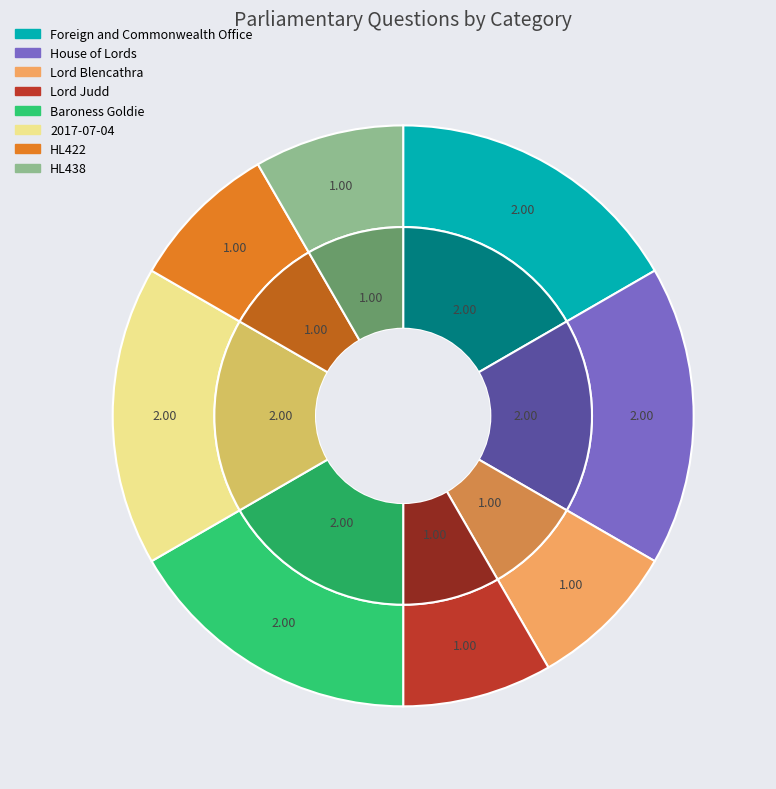

What is the total percentage of Lord Blencathra and Lord Judd?

16.7%